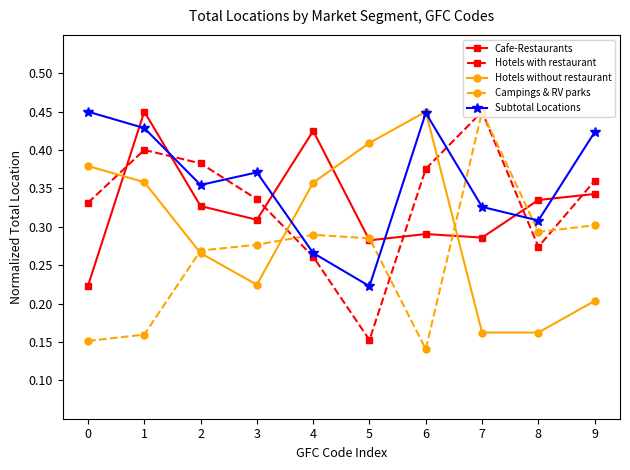

Is it true that Hotels without restaurant equals 0.1 at 3?

False